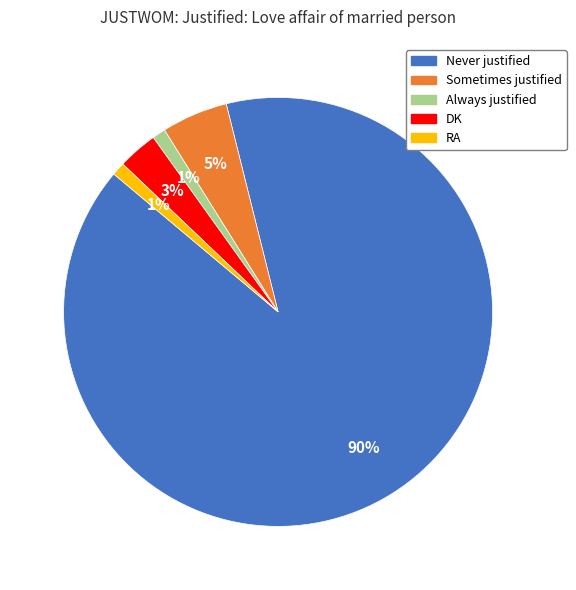

True or false: RA accounts for 11% of the total.

False